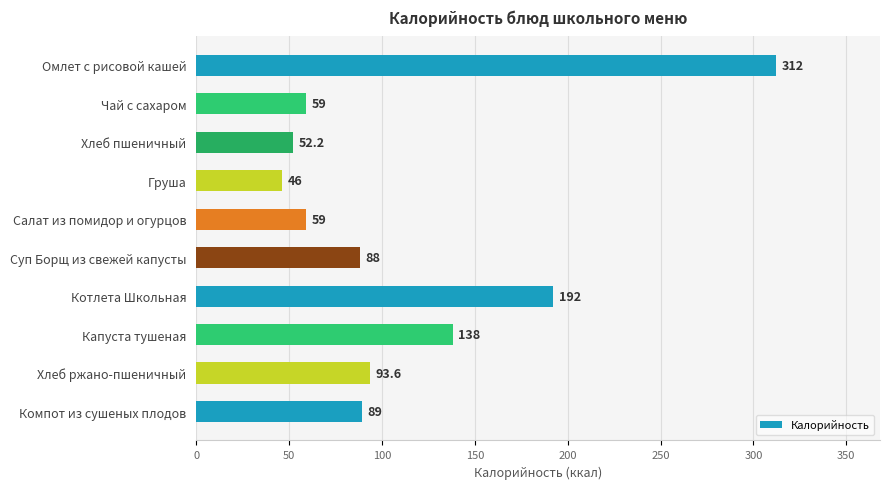

What is the ratio of the value at Омлет с рисовой кашей to the value at Груша?

6.8